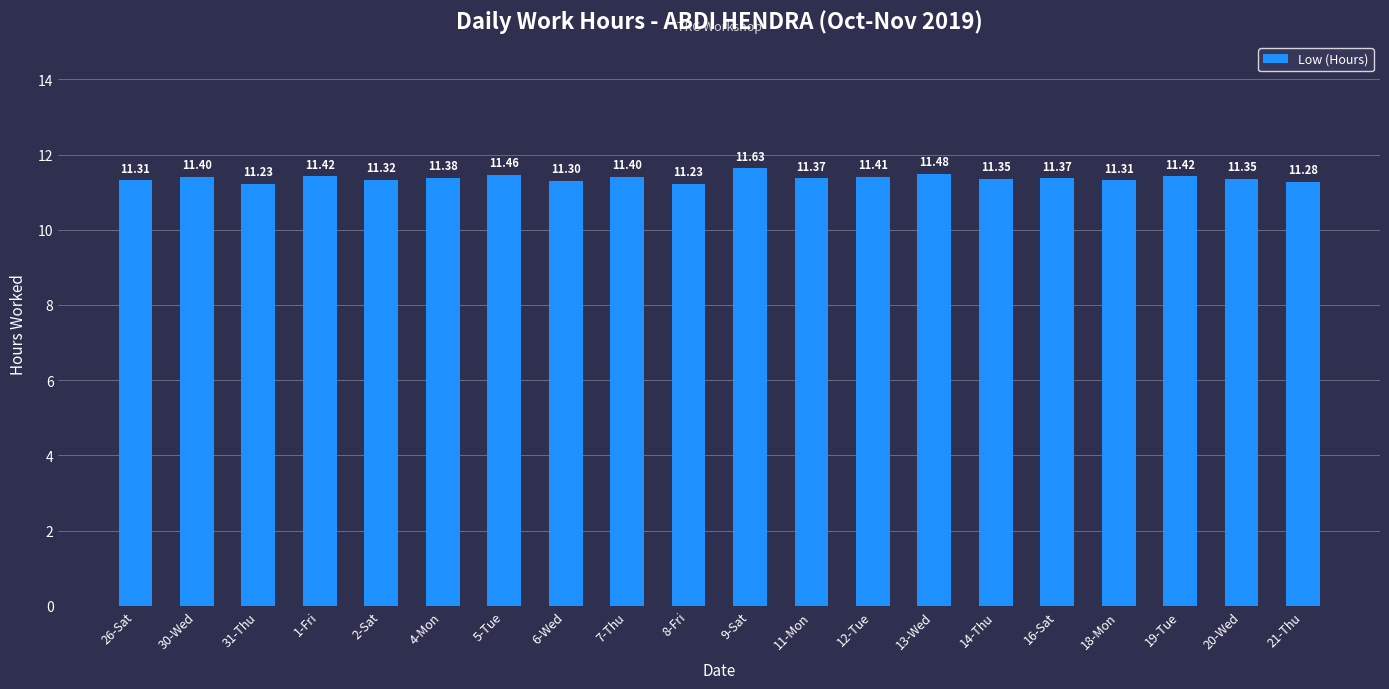

The value at 14-Thu is 7.6. True or false?

False